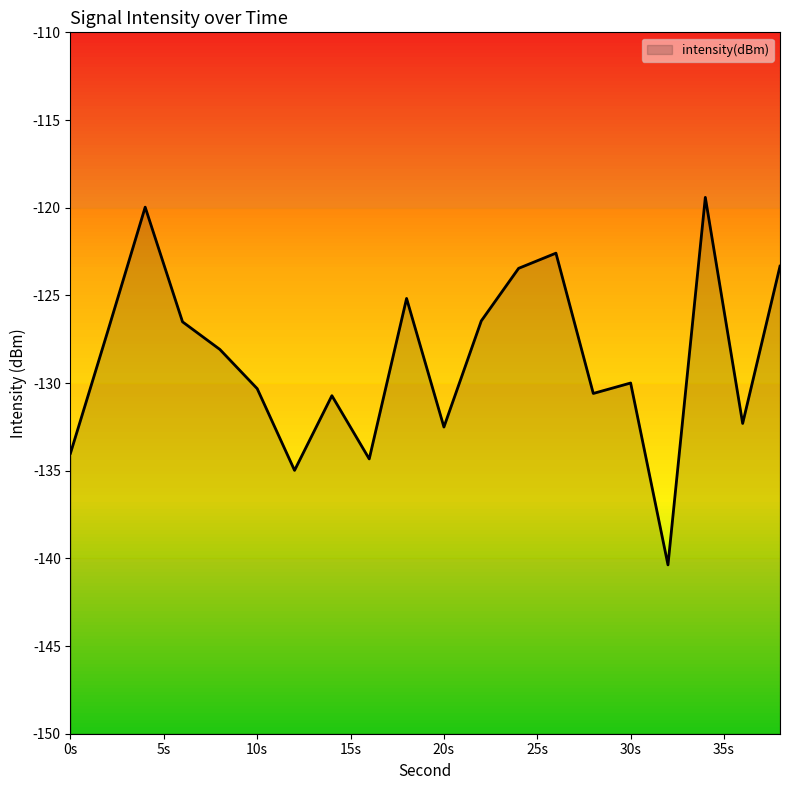

What is the smallest value displayed?

-140.4